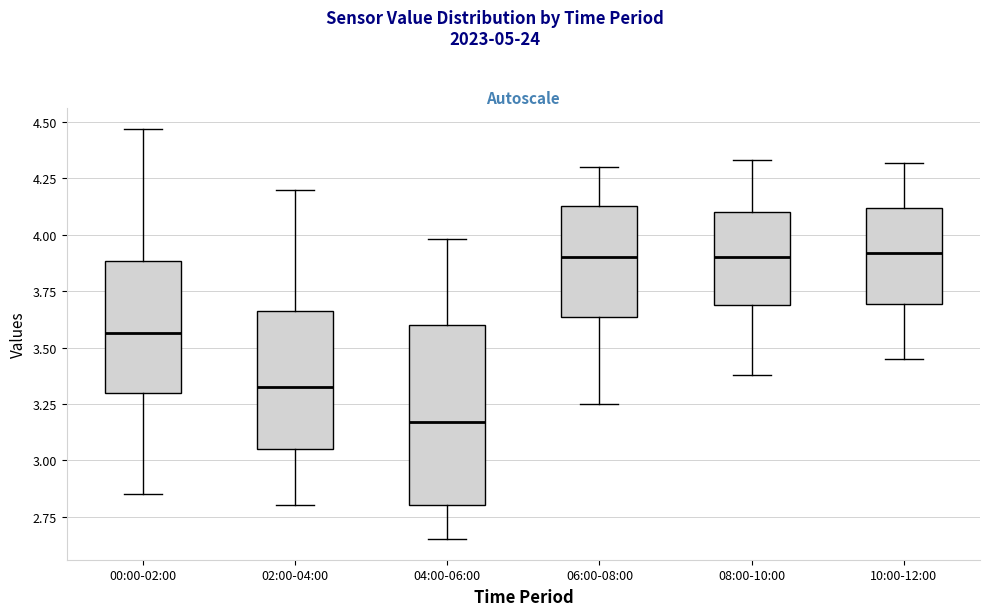

Where does the upper whisker of the box for 08:00-10:00 end on the y-axis? The values are not printed on the chart, so give them approximately, as read against the axis.

4.35